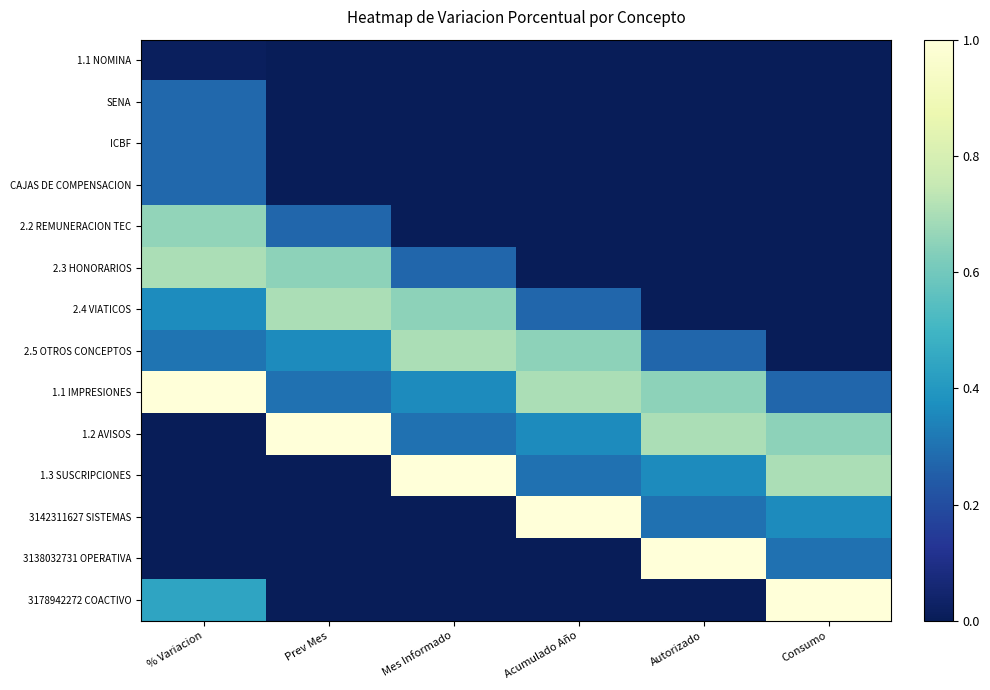

Reading left to right, extract all data points from this chart.

1.1 NOMINA: % Variacion=0.0	Prev Mes=0.0	Mes Informado=0.0	Acumulado Año=0.0	Autorizado=0.0	Consumo=0.0
SENA: % Variacion=0.3	Prev Mes=0.0	Mes Informado=0.0	Acumulado Año=0.0	Autorizado=0.0	Consumo=0.0
ICBF: % Variacion=0.3	Prev Mes=0.0	Mes Informado=0.0	Acumulado Año=0.0	Autorizado=0.0	Consumo=0.0
CAJAS DE COMPENSACION: % Variacion=0.3	Prev Mes=0.0	Mes Informado=0.0	Acumulado Año=0.0	Autorizado=0.0	Consumo=0.0
2.2 REMUNERACION TEC: % Variacion=0.7	Prev Mes=0.3	Mes Informado=0.0	Acumulado Año=0.0	Autorizado=0.0	Consumo=0.0
2.3 HONORARIOS: % Variacion=0.7	Prev Mes=0.7	Mes Informado=0.3	Acumulado Año=0.0	Autorizado=0.0	Consumo=0.0
2.4 VIATICOS: % Variacion=0.4	Prev Mes=0.7	Mes Informado=0.7	Acumulado Año=0.3	Autorizado=0.0	Consumo=0.0
2.5 OTROS CONCEPTOS: % Variacion=0.3	Prev Mes=0.4	Mes Informado=0.7	Acumulado Año=0.7	Autorizado=0.3	Consumo=0.0
1.1 IMPRESIONES: % Variacion=1.0	Prev Mes=0.3	Mes Informado=0.4	Acumulado Año=0.7	Autorizado=0.7	Consumo=0.3
1.2 AVISOS: % Variacion=0.0	Prev Mes=1.0	Mes Informado=0.3	Acumulado Año=0.4	Autorizado=0.7	Consumo=0.7
1.3 SUSCRIPCIONES: % Variacion=0.0	Prev Mes=0.0	Mes Informado=1.0	Acumulado Año=0.3	Autorizado=0.4	Consumo=0.7
3142311627 SISTEMAS: % Variacion=0.0	Prev Mes=0.0	Mes Informado=0.0	Acumulado Año=1.0	Autorizado=0.3	Consumo=0.4
3138032731 OPERATIVA: % Variacion=0.0	Prev Mes=0.0	Mes Informado=0.0	Acumulado Año=0.0	Autorizado=1.0	Consumo=0.3
3178942272 COACTIVO: % Variacion=0.4	Prev Mes=0.0	Mes Informado=0.0	Acumulado Año=0.0	Autorizado=0.0	Consumo=1.0